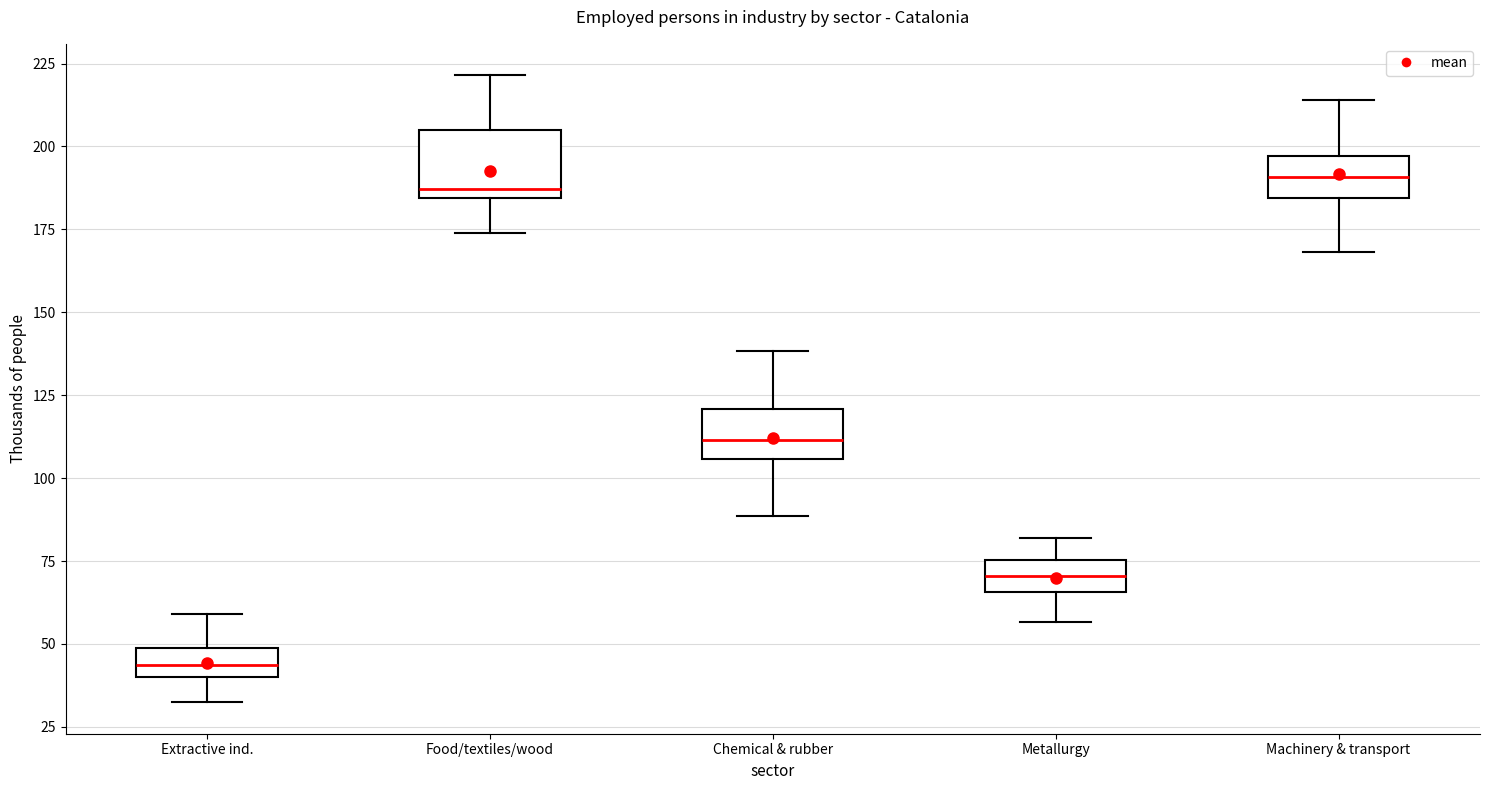

Where does the lower whisker of the box for Chemical & rubber end on the y-axis? The values are not printed on the chart, so give them approximately, as read against the axis.

90